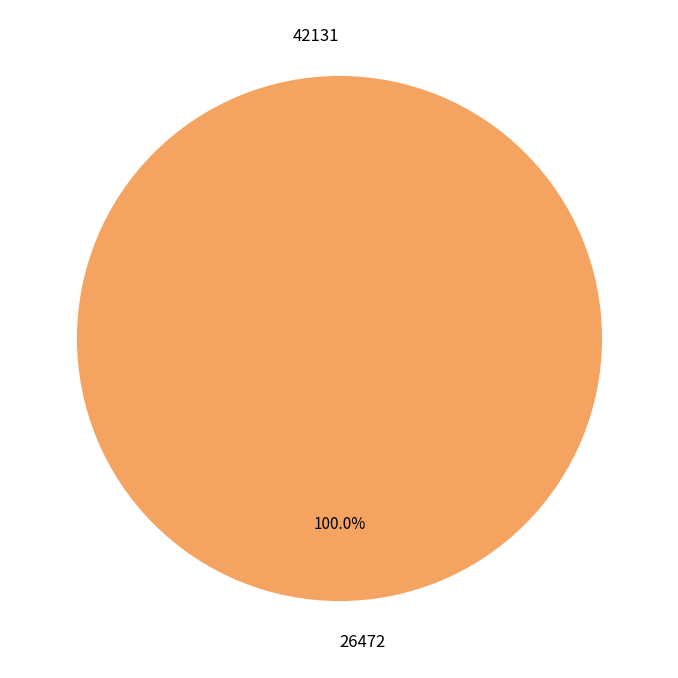

How many slices are in this pie chart?

2